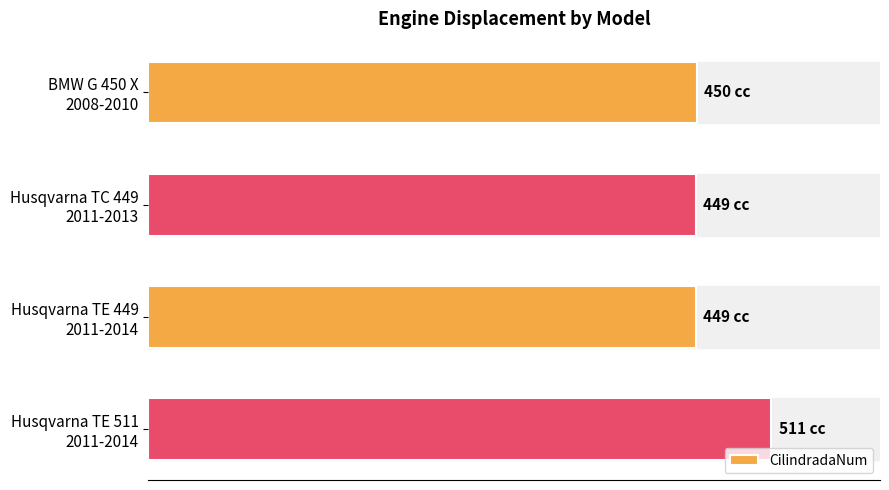

Does the chart contain any negative values?

No